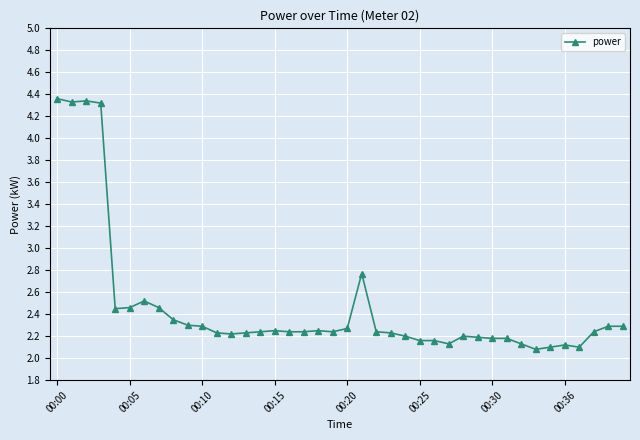

What is the difference between the second highest and minimum values?

2.3